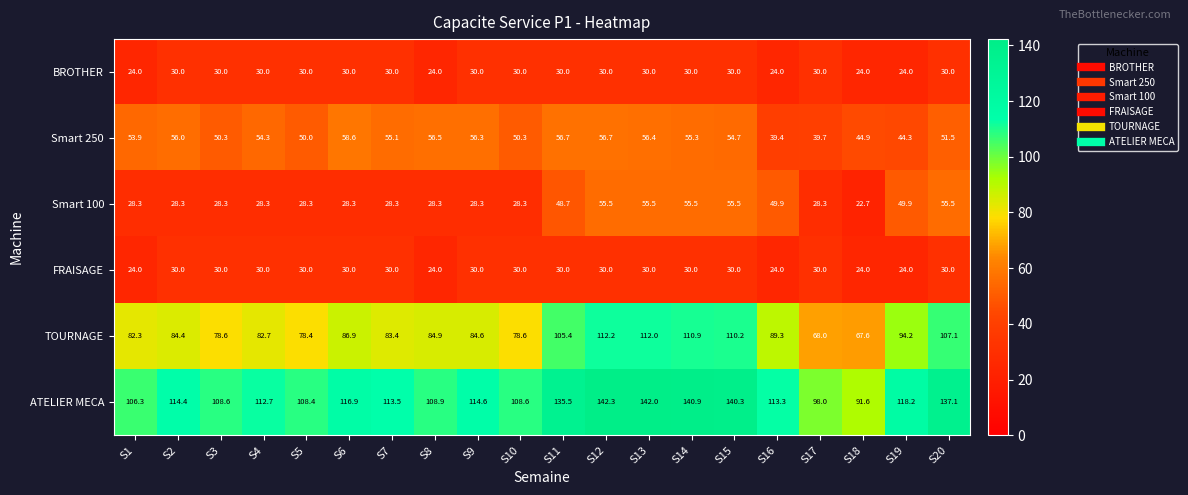

Which series has the largest range (max minus min)?

ATELIER MECA